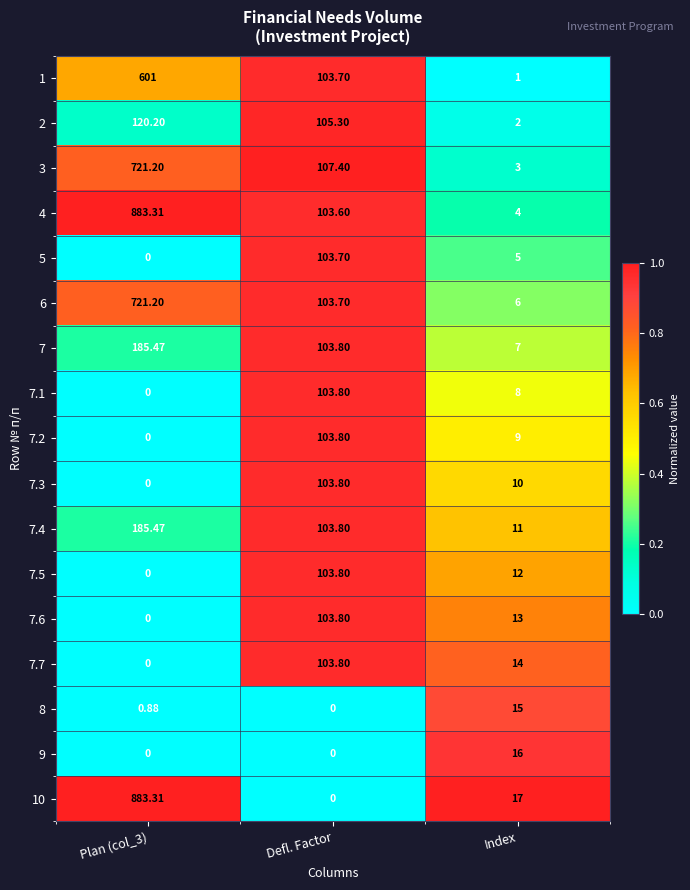

At which category is the sum across all series the highest?

Plan (col_3)